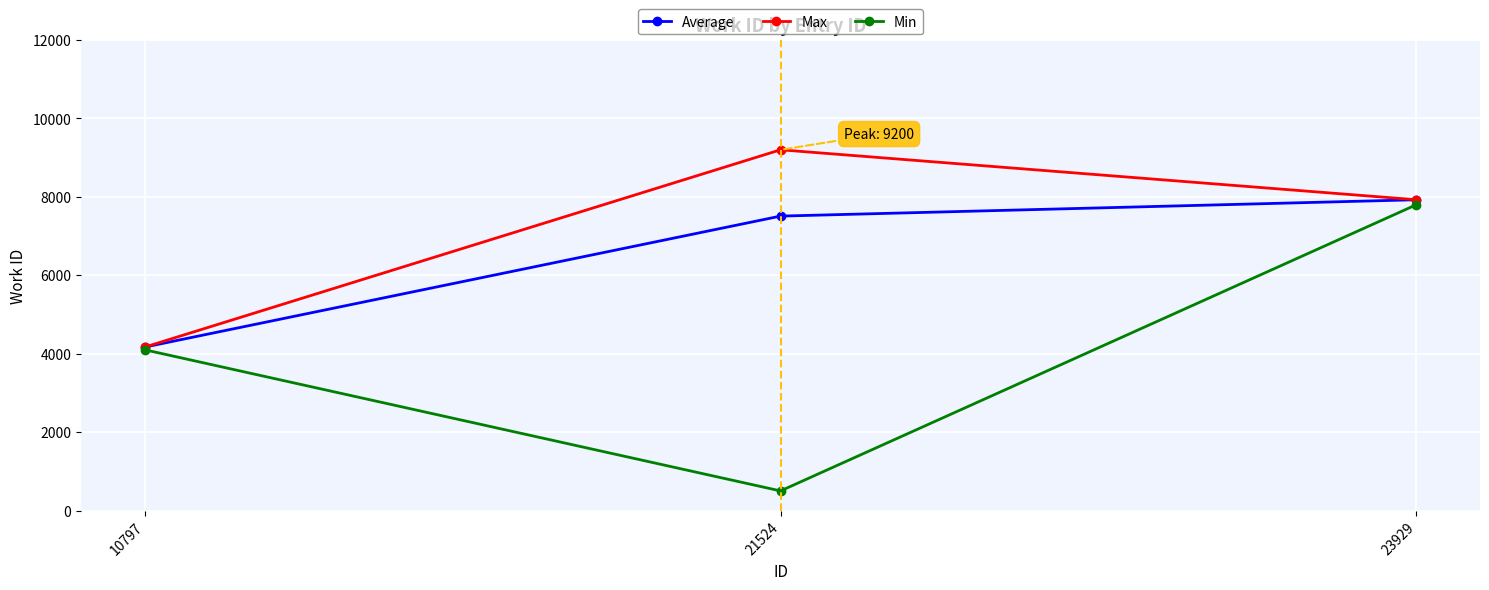

How many values in the Max series are below 7926?

1